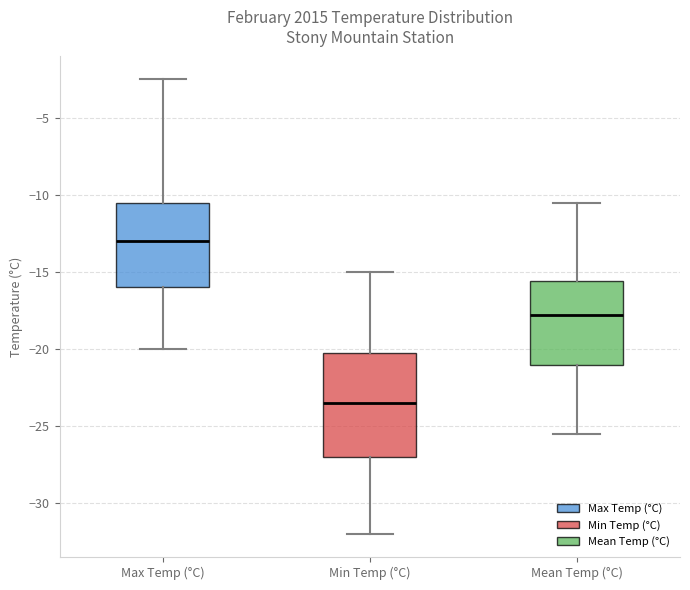

Where is the lower edge of the box for Mean Temp (°C) on the y-axis? The values are not printed on the chart, so give them approximately, as read against the axis.

-21.0